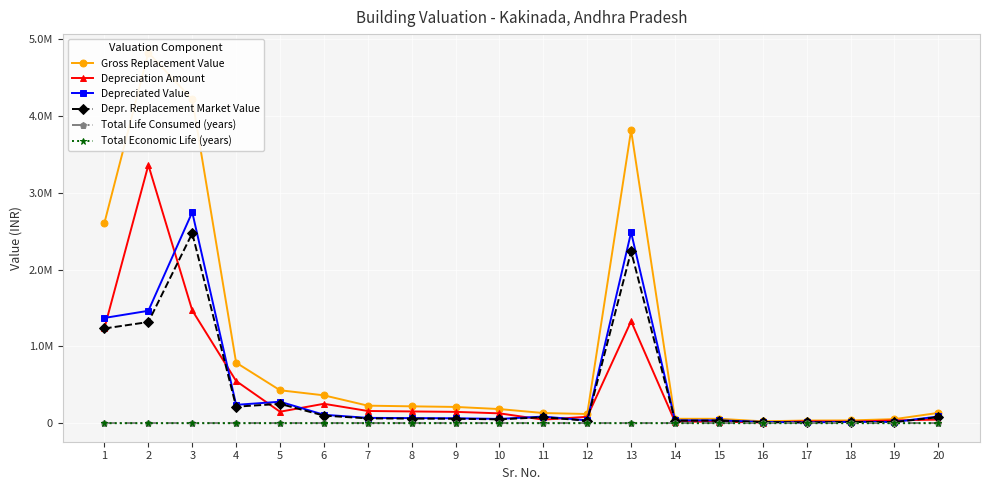

What is the sum of the Depreciated Value values at 14 and 11?

123646.9